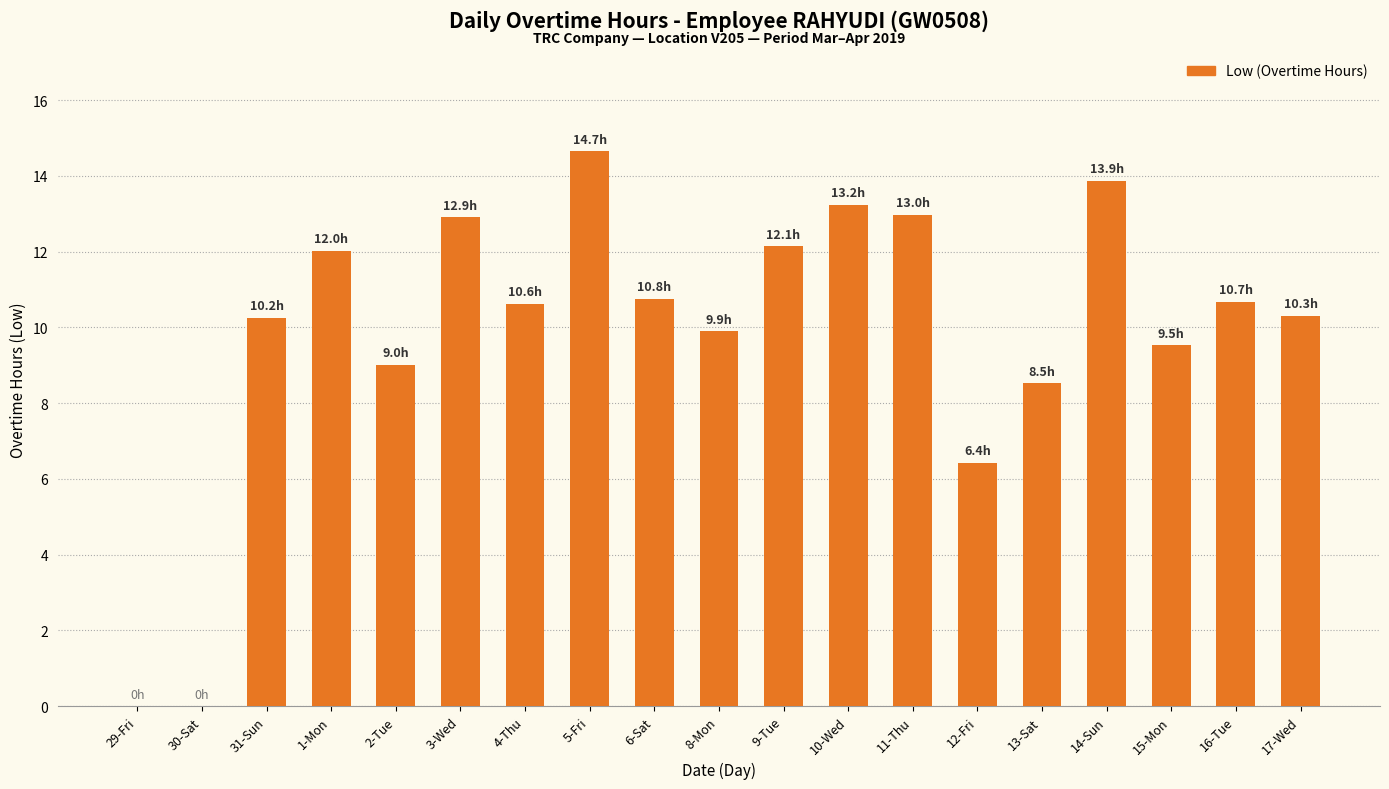

What is the average value?

9.9